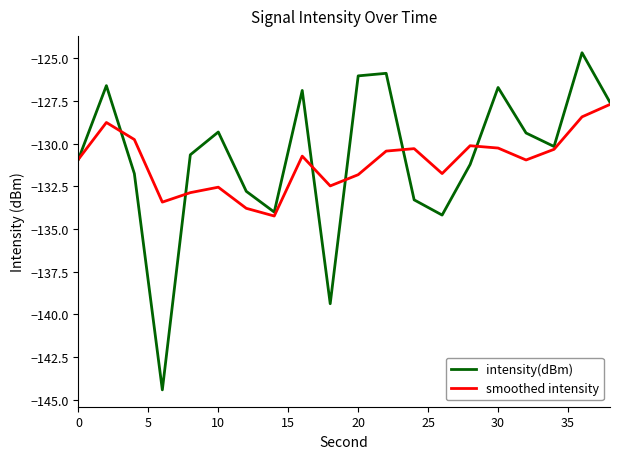

Rank the series by their maximum value, from lowest to highest.

smoothed intensity, intensity(dBm)